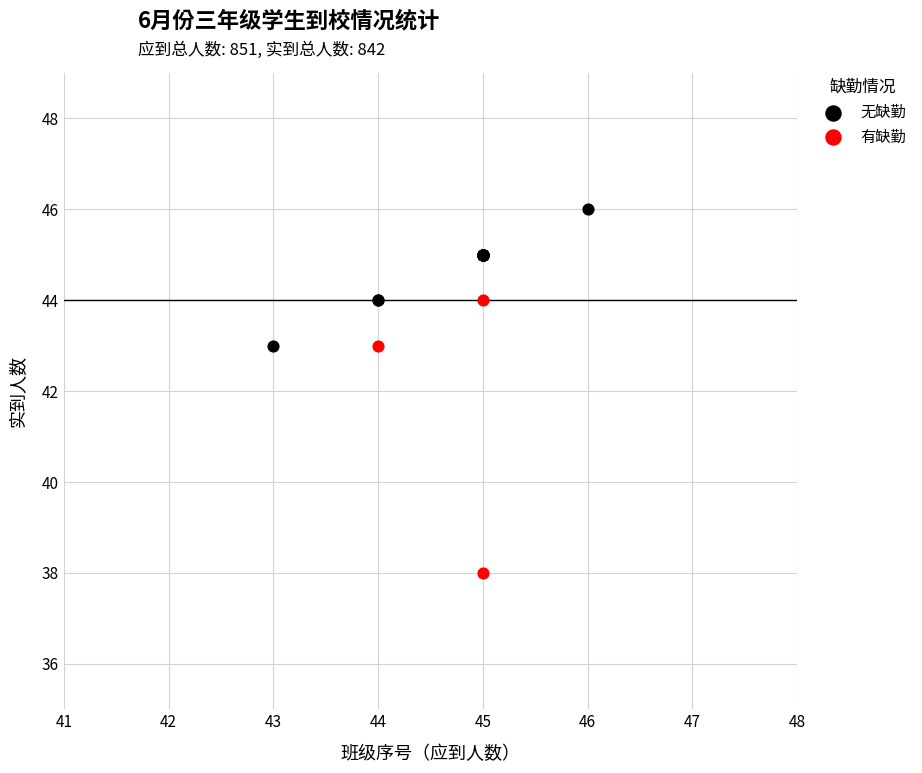

Which series has the widest spread of Y values?

有缺勤